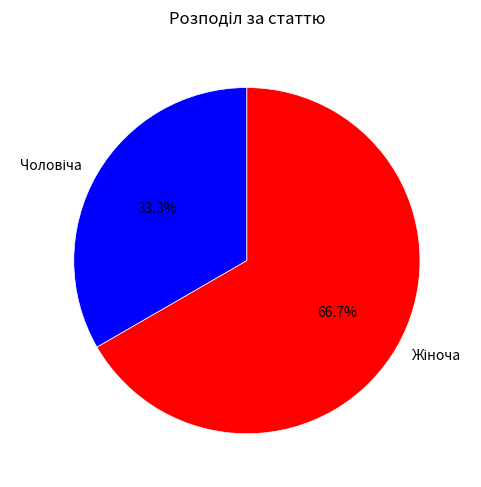

Does any single category account for the majority?

Yes